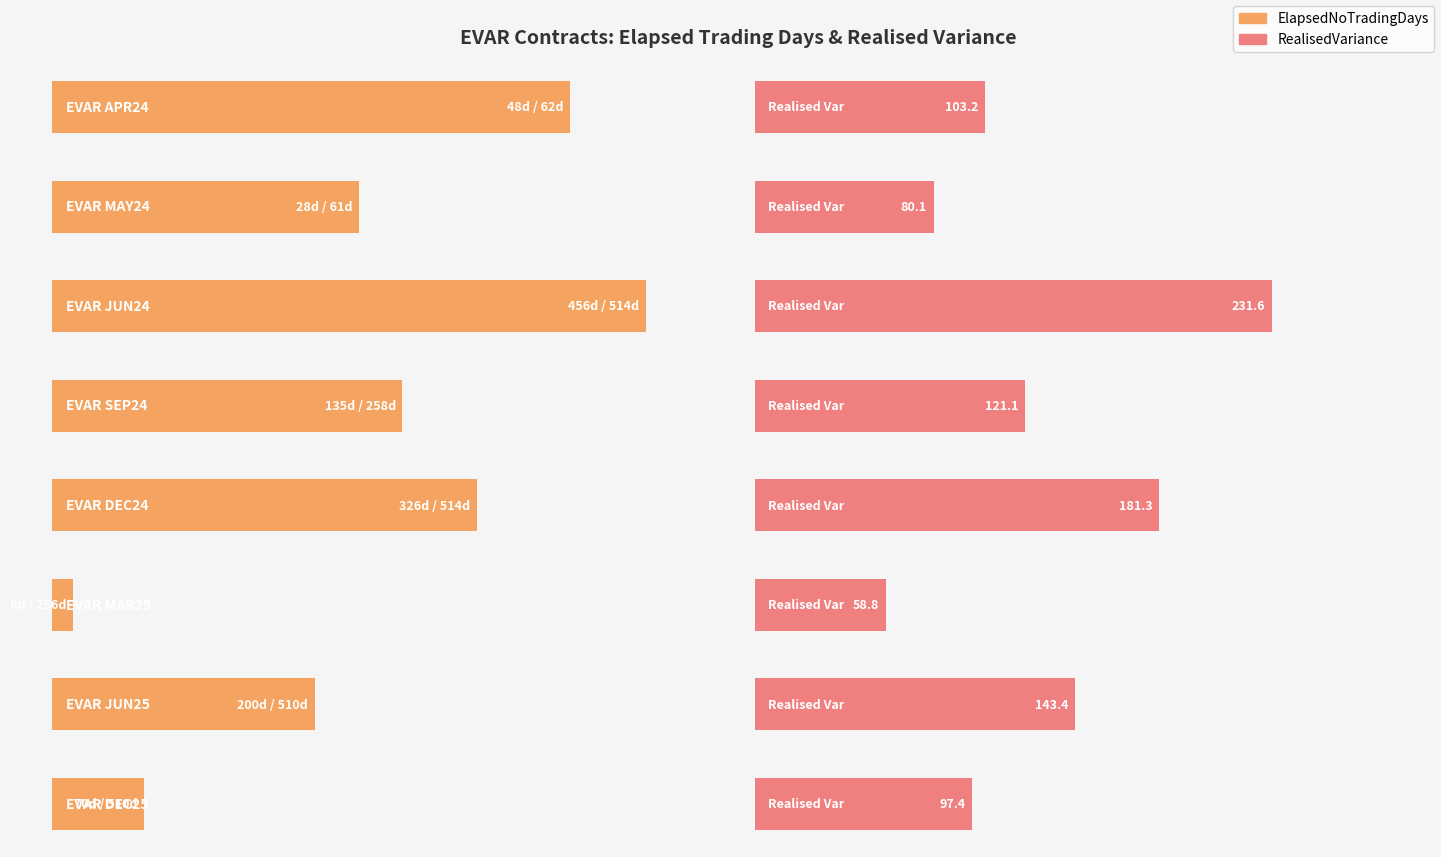

What are all the series names shown in the legend?

ElapsedNoTradingDays, RealisedVariance